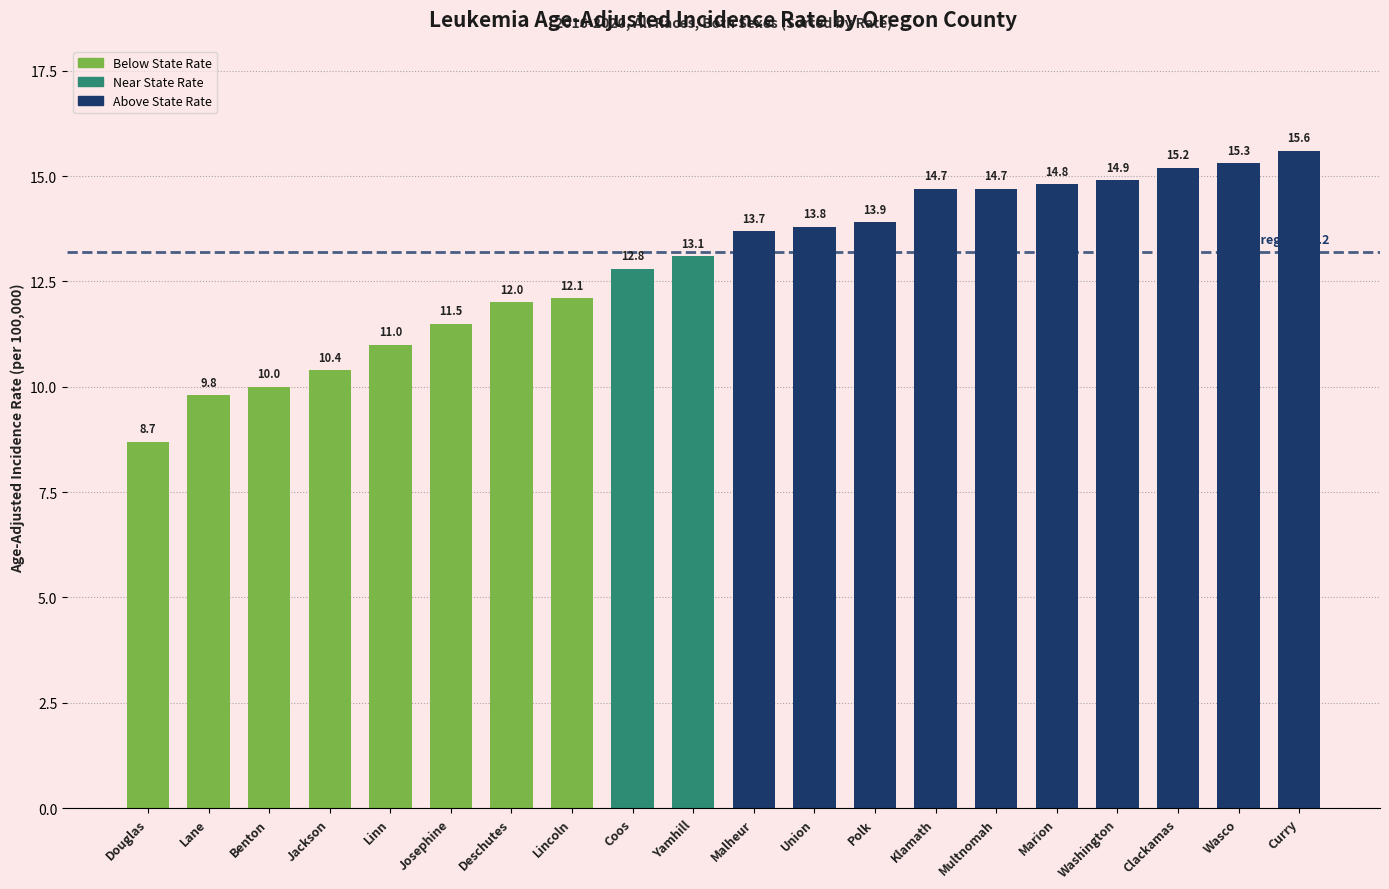

At which category does the chart reach its minimum across all series?

Douglas